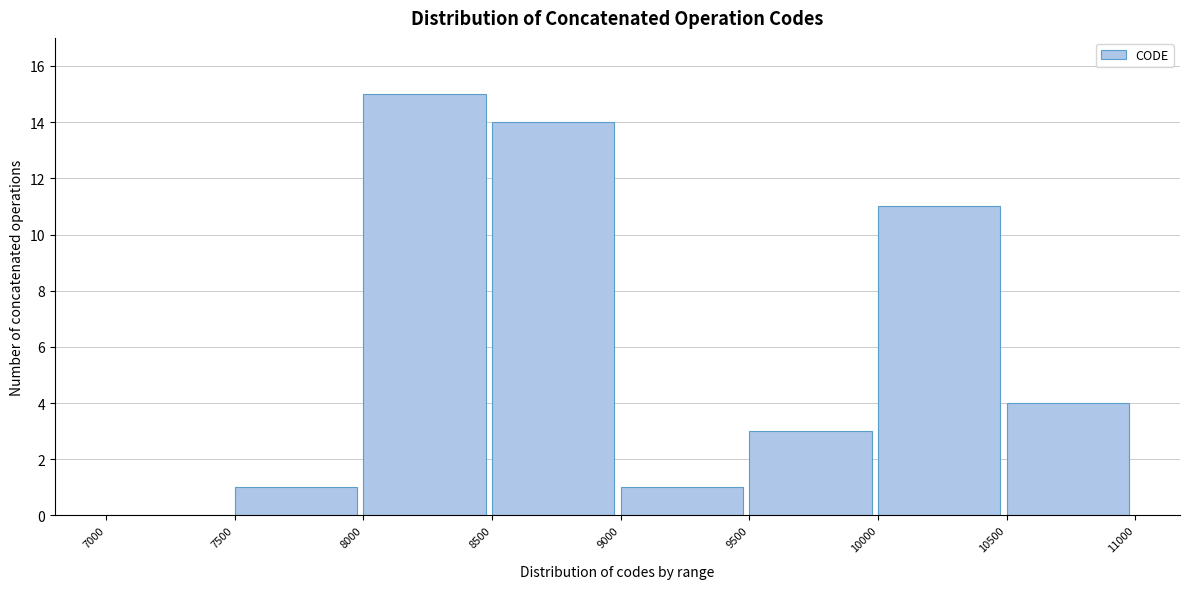

Over which range of the x-axis is the bar tallest?

8000 to 8500